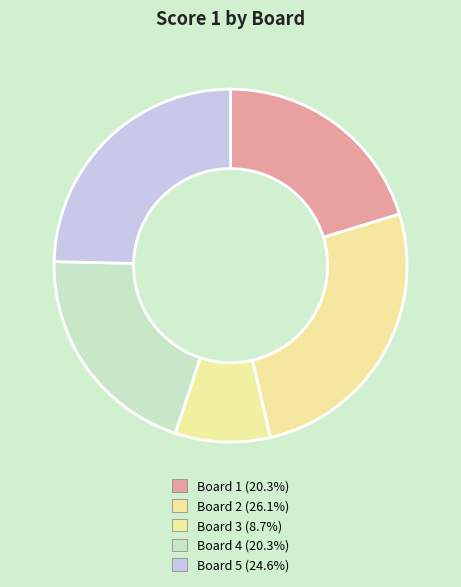

What is the largest slice in the pie chart?

Board 2